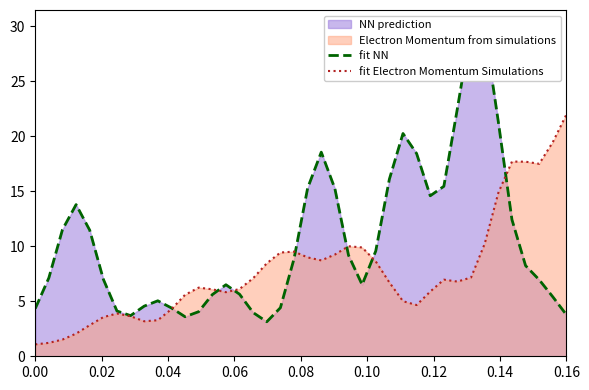

What is the minimum value for fit Electron Momentum Simulations?

1.1